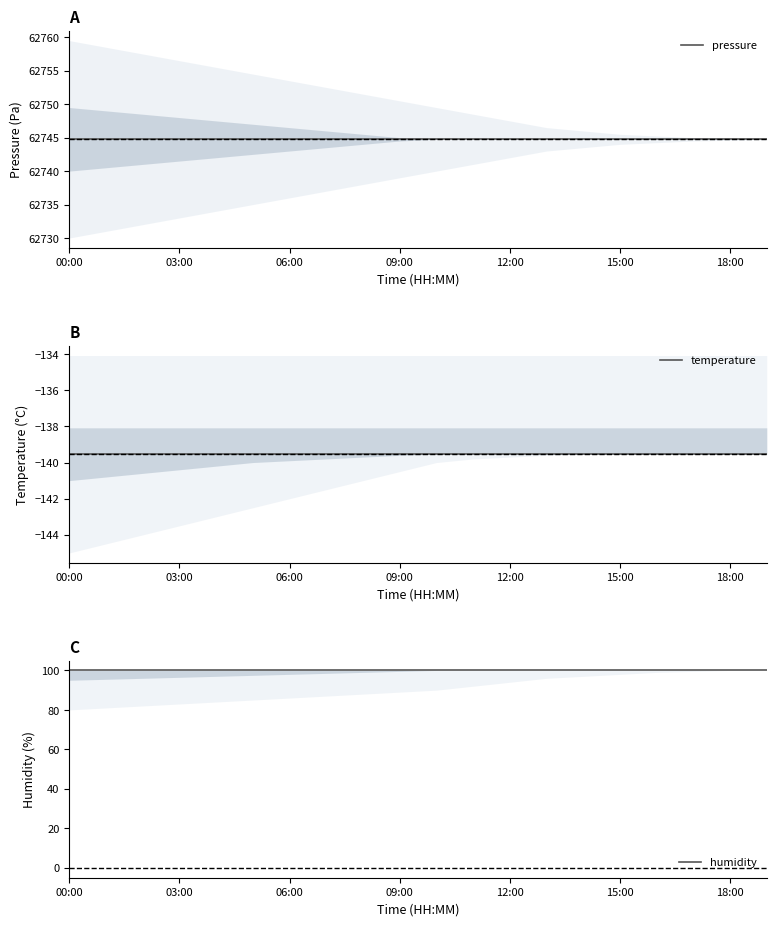

How many lines are shown in the chart?

3